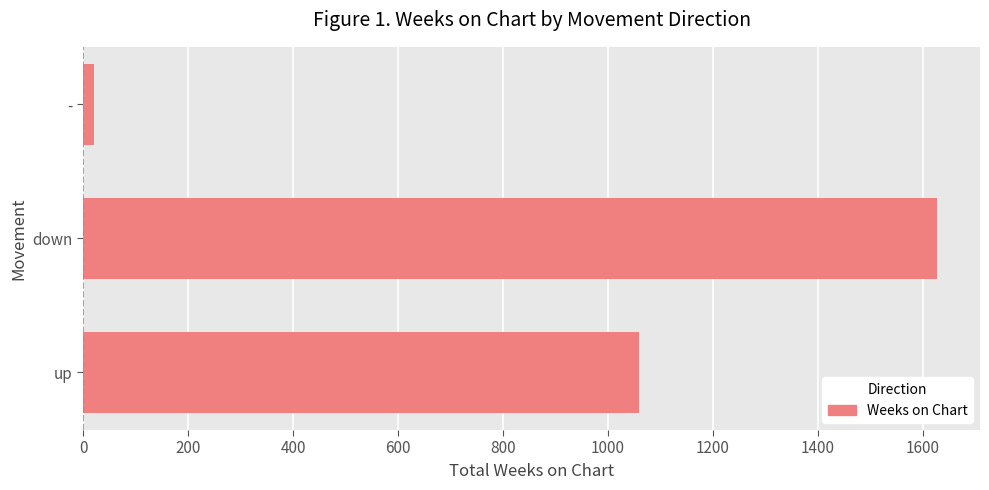

List the labels in order of value, smallest first.

-, up, down